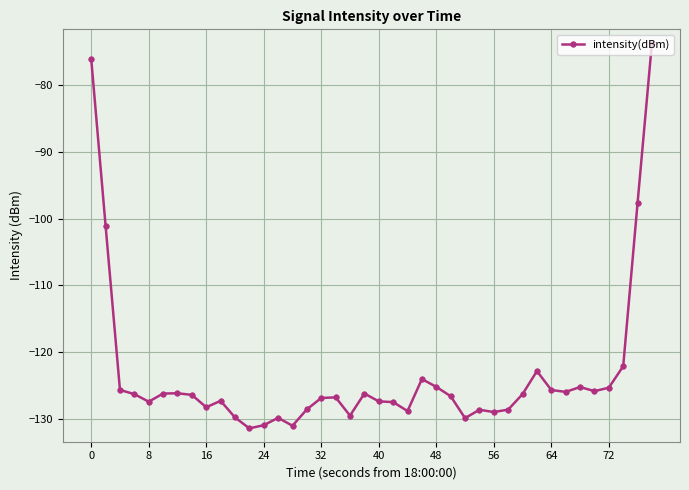

What is the sum of all values?

-4927.7